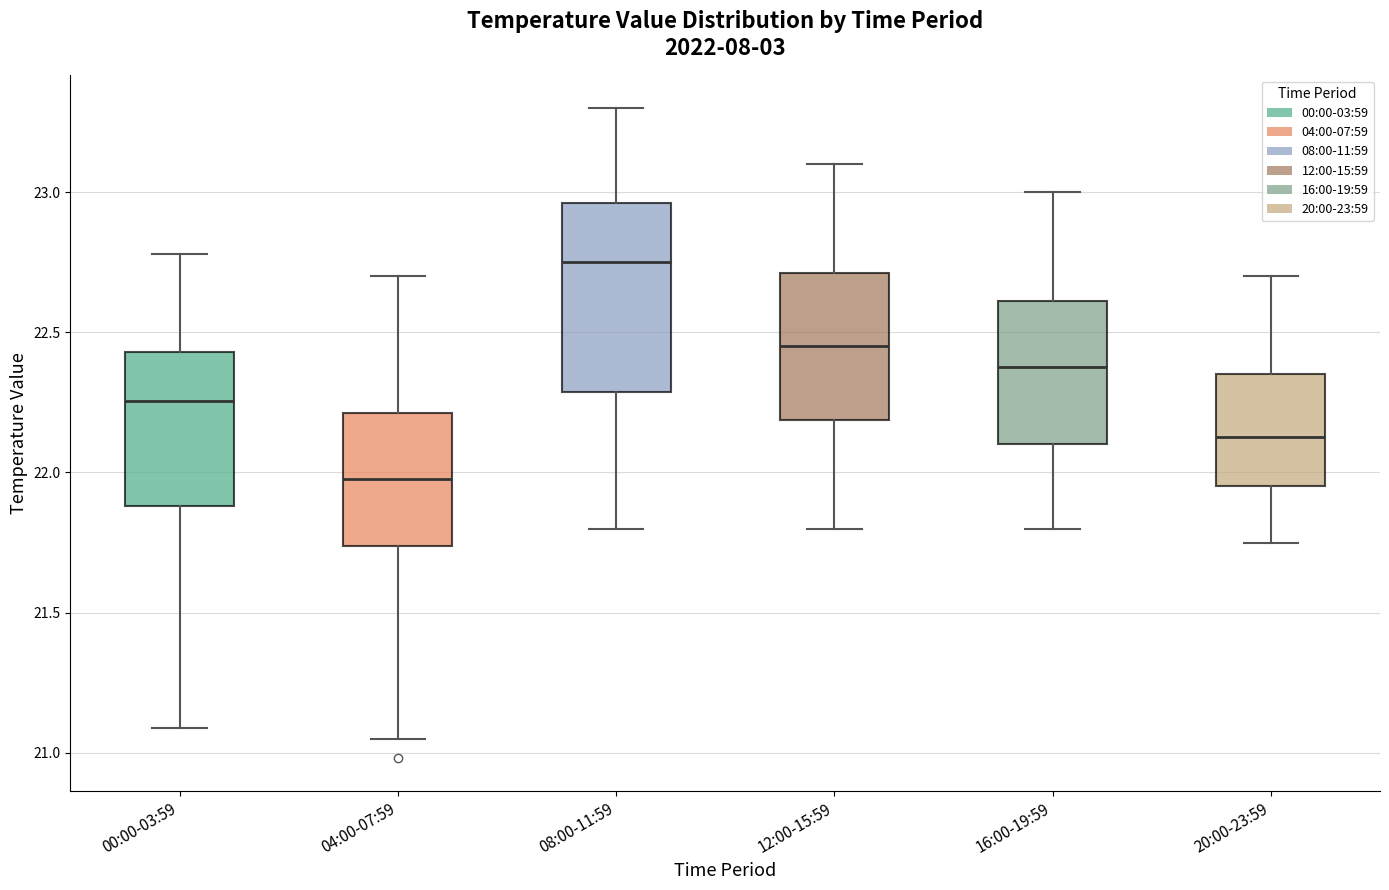

Reading left to right, read every box against the y-axis: the position of its median line, the range the box covers, and the ends of its whiskers. The values are not printed on the chart, so give them approximately, as read against the axis.

00:00-03:59: median 22.25, box 21.90 to 22.45, whiskers 21.10 to 22.80
04:00-07:59: median 22.00, box 21.75 to 22.20, whiskers 21.05 to 22.70
08:00-11:59: median 22.75, box 22.30 to 22.95, whiskers 21.80 to 23.30
12:00-15:59: median 22.45, box 22.20 to 22.70, whiskers 21.80 to 23.10
16:00-19:59: median 22.40, box 22.10 to 22.60, whiskers 21.80 to 23.00
20:00-23:59: median 22.15, box 21.95 to 22.35, whiskers 21.75 to 22.70